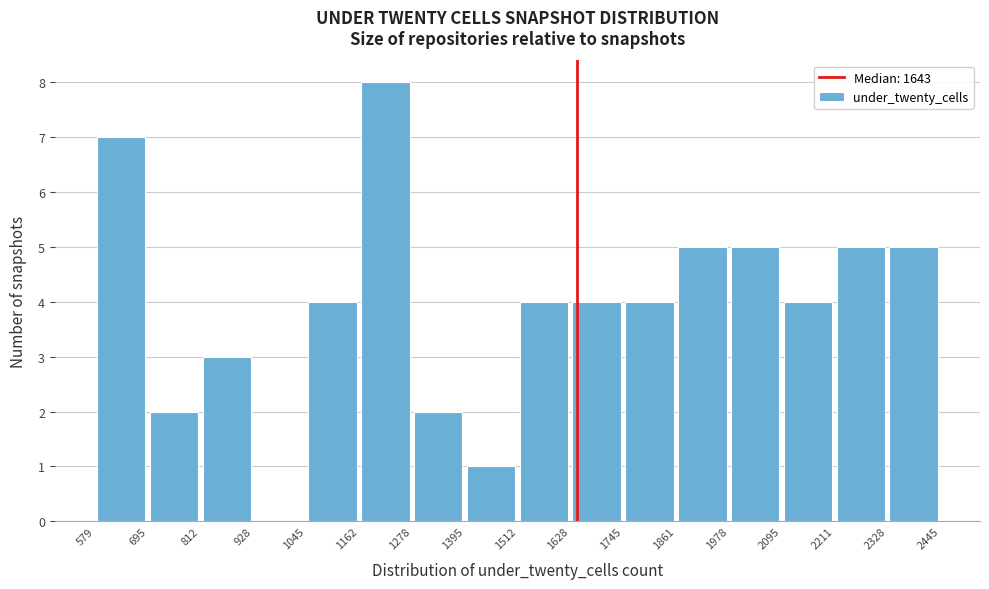

Reading left to right, list every bar in this chart as the range it spans on the x-axis followed by its height. The values are not printed on the chart, so give them approximately, as read against the axis.

579 to 695: 7
695 to 812: 2
812 to 928: 3
928 to 1045: 0
1045 to 1162: 4
1162 to 1278: 8
1278 to 1395: 2
1395 to 1512: 1
1512 to 1628: 4
1628 to 1745: 4
1745 to 1861: 4
1861 to 1978: 5
1978 to 2095: 5
2095 to 2211: 4
2211 to 2328: 5
2328 to 2445: 5